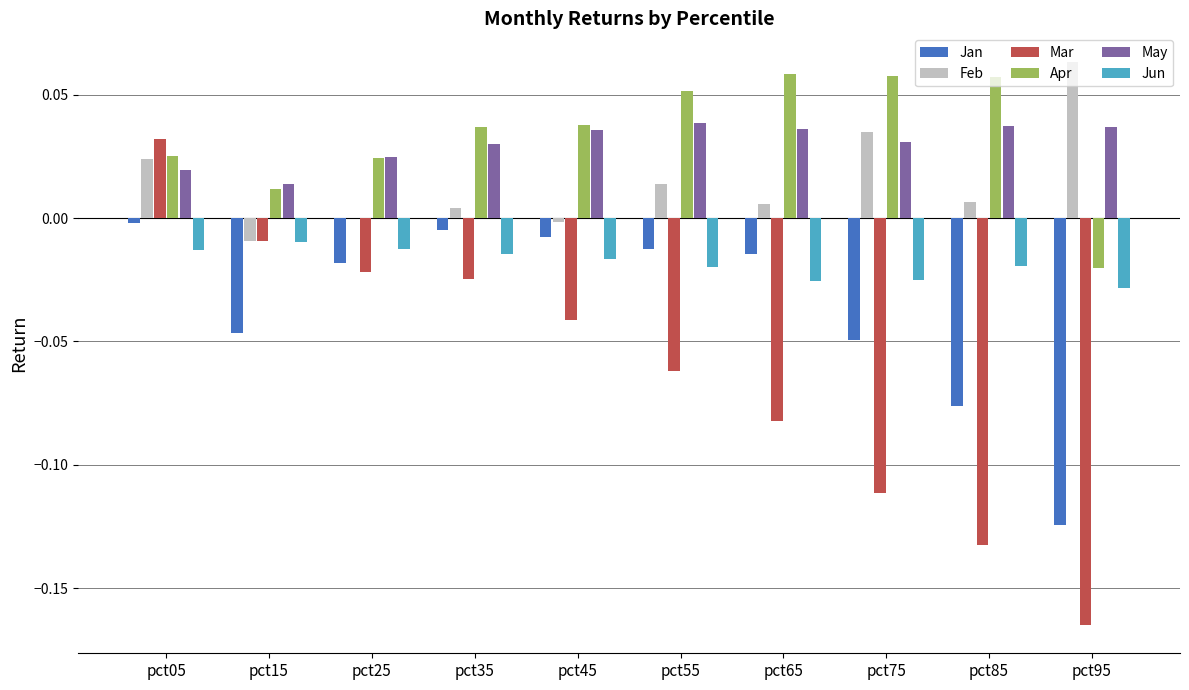

Which series changed the most between pct15 and pct35?

Jan